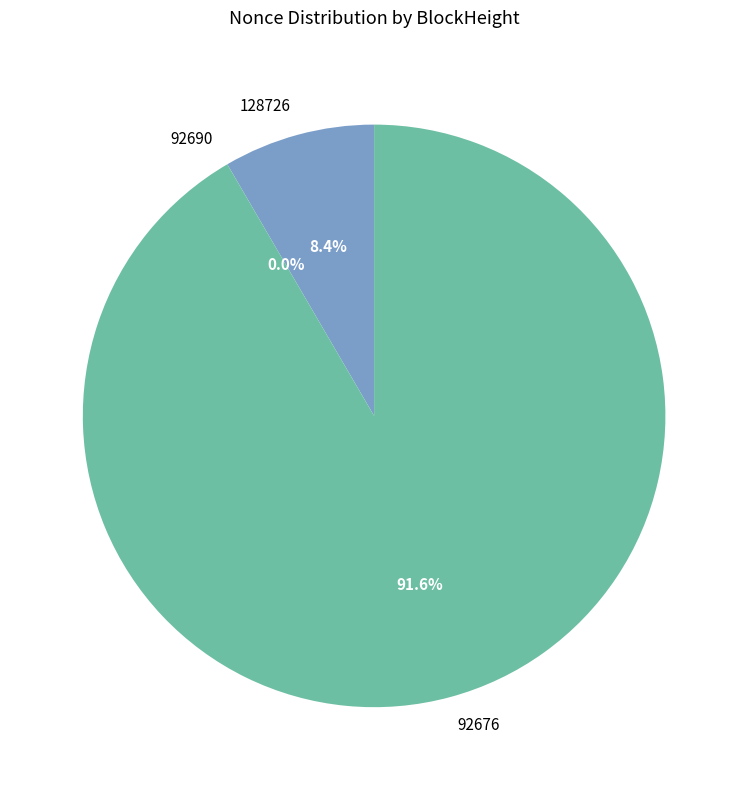

Which slice is the largest?

92676